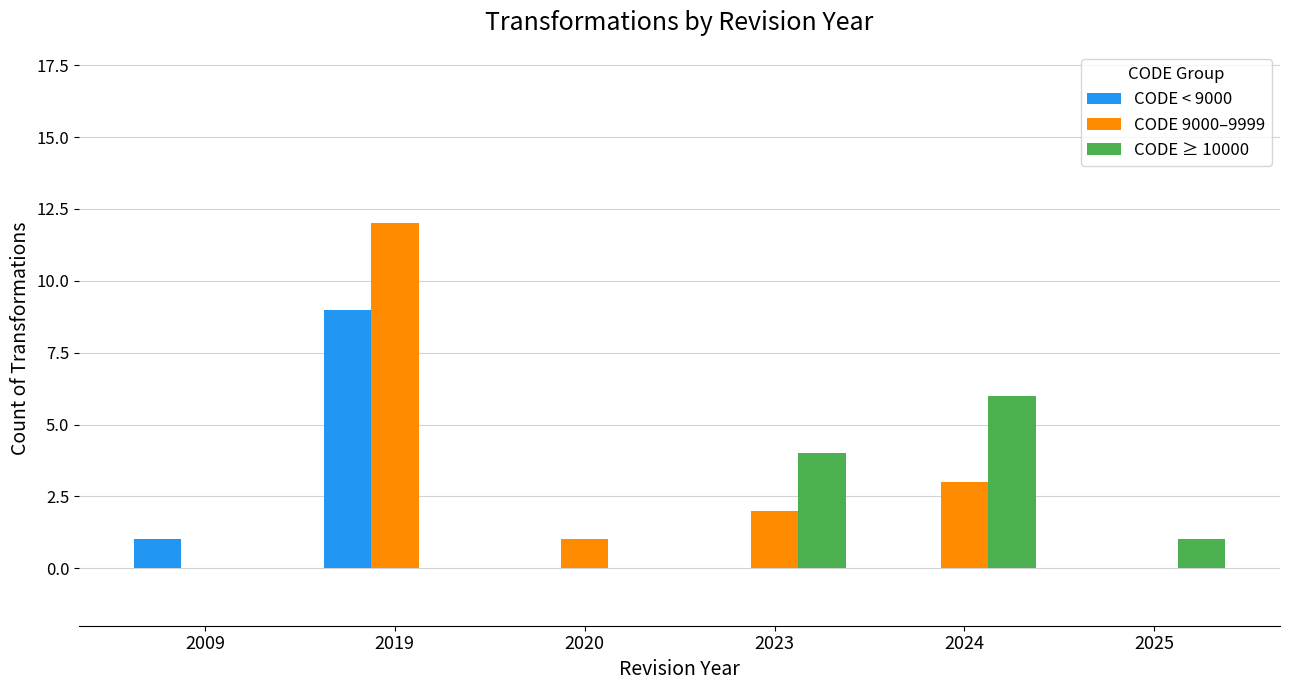

What is the average value of the CODE < 9000 series?

2